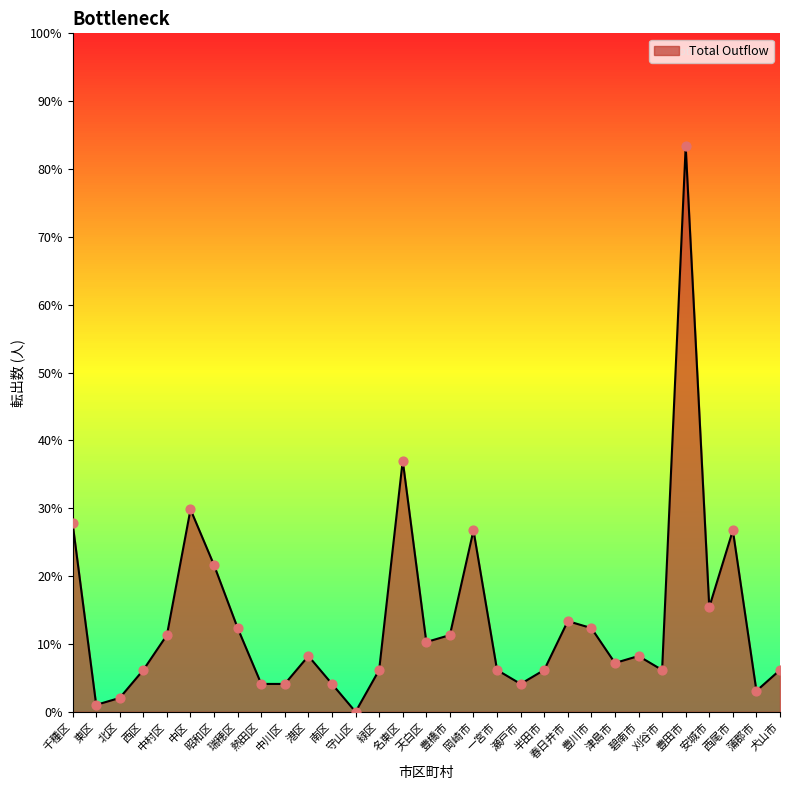

What is the ratio of the value at 中区 to the value at 名東区?

0.8